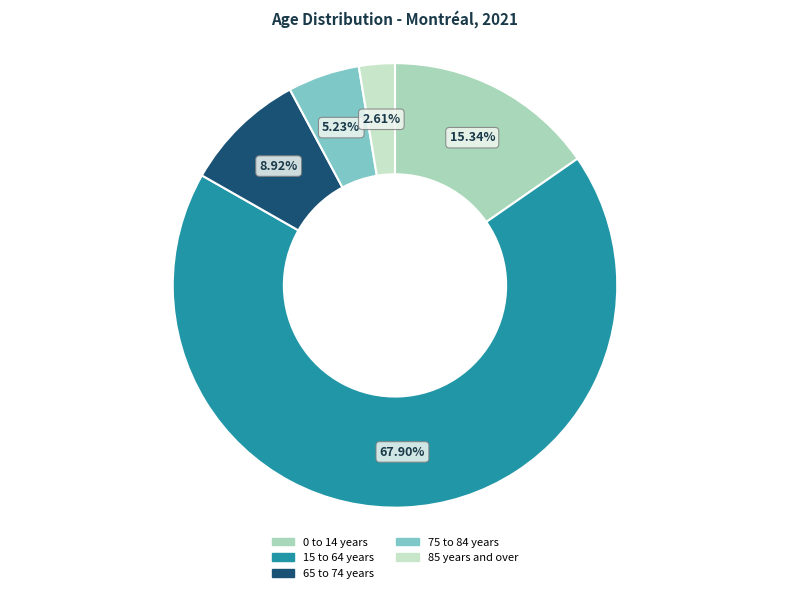

Approximately how many times larger is the value at 65 to 74 years compared to 85 years and over?

3.4